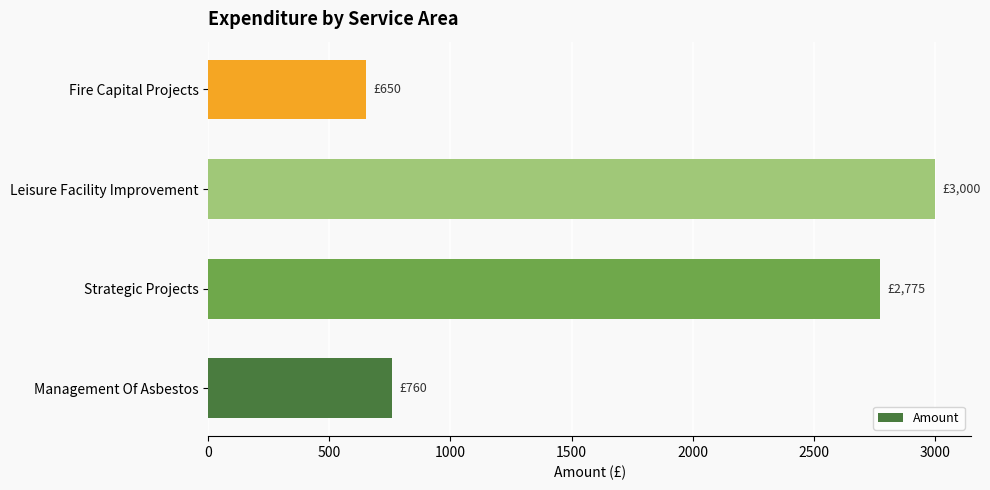

Reading bottom to top, what are all the values shown in this chart?

760	2775	3000	650